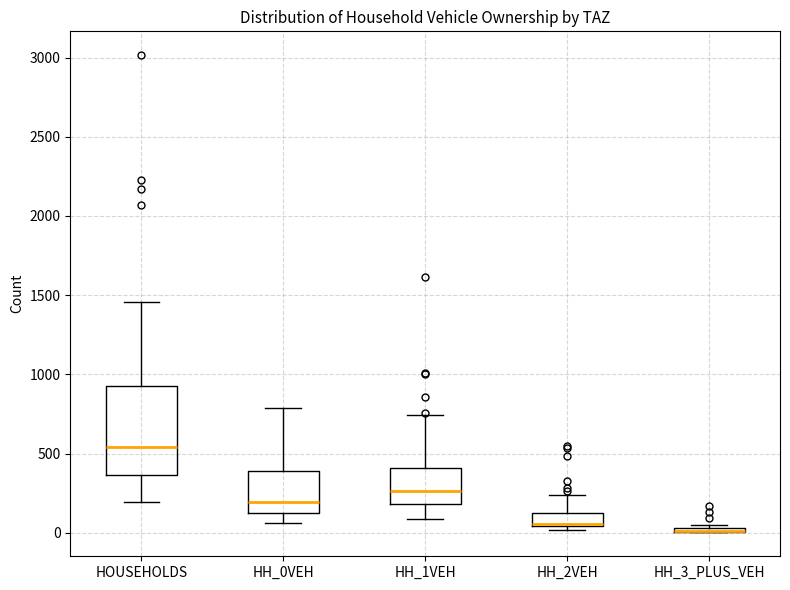

Which box is the tallest, from its lower edge to its upper edge?

HOUSEHOLDS